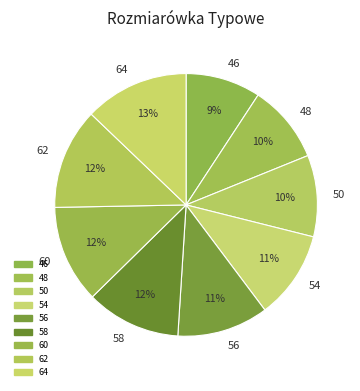

How many segments does this pie chart have?

9